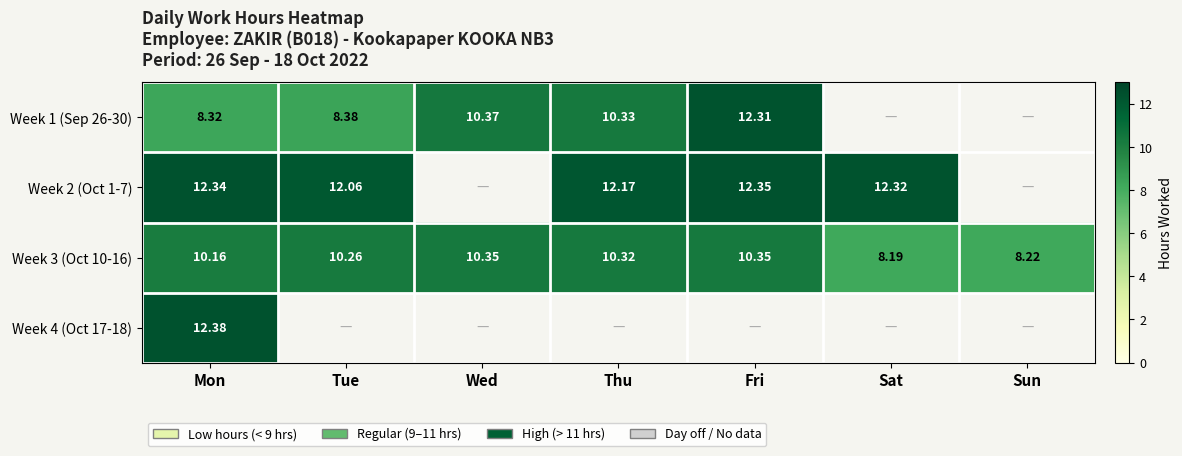

What is the sum of the Week 2 (Oct 1-7) values at Sat and Tue?

24.4